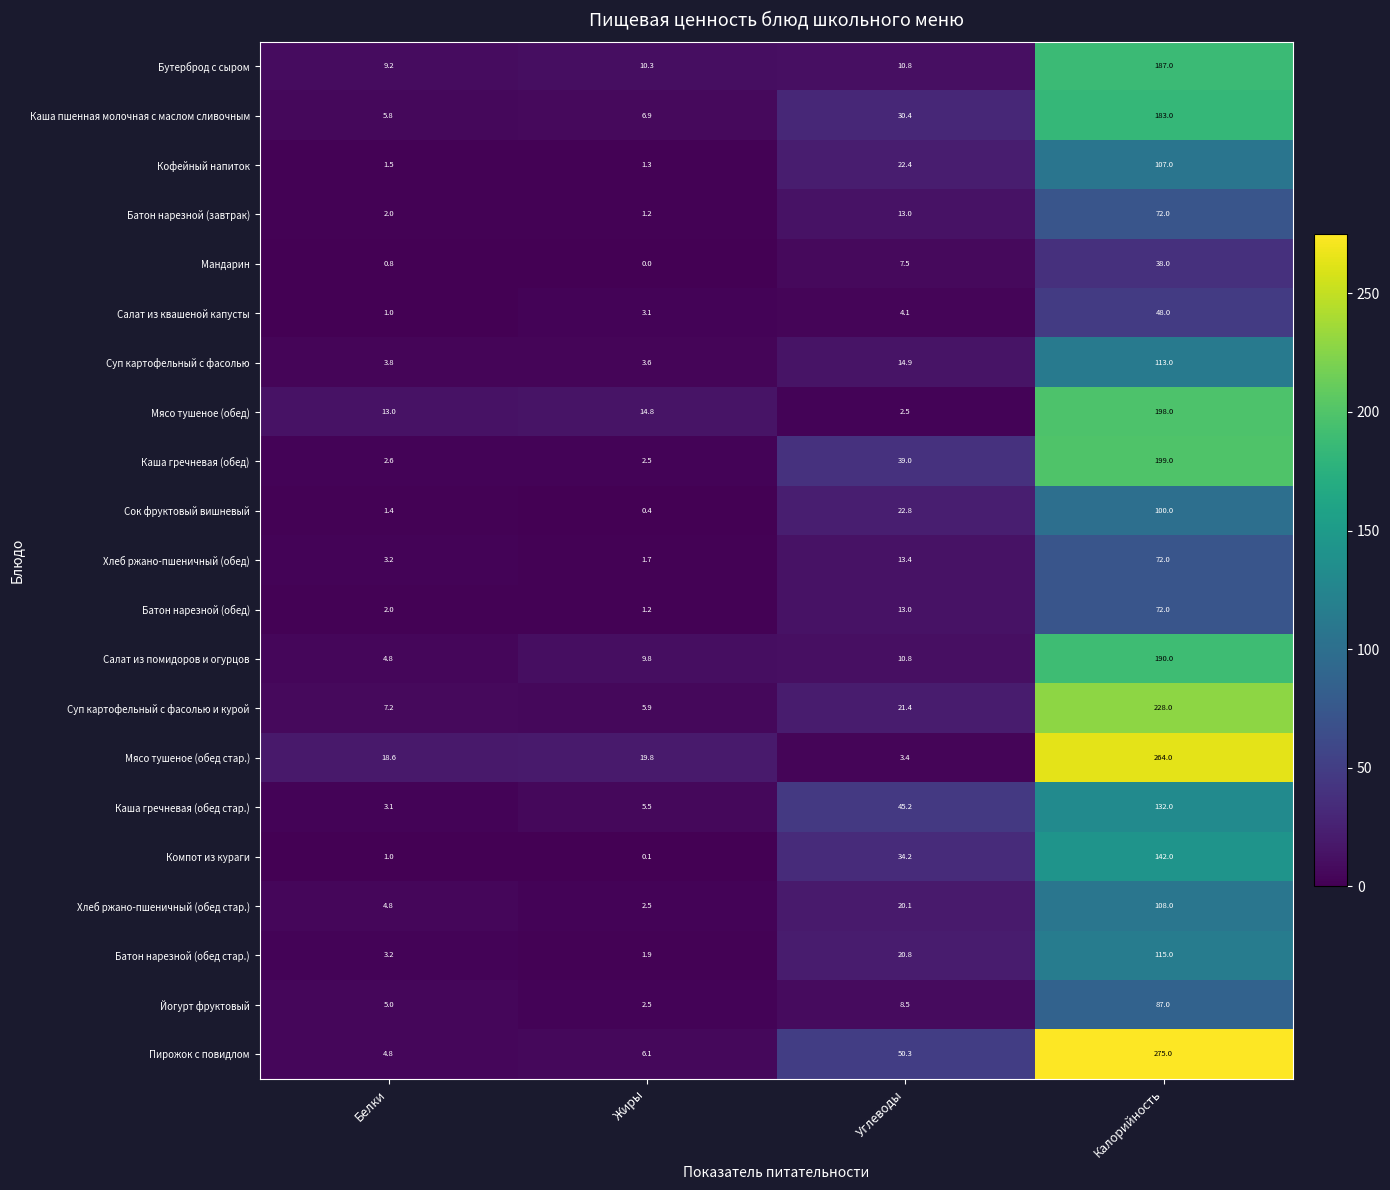

At which label is Каша пшенная молочная с маслом сливочным closest to 94?

Углеводы